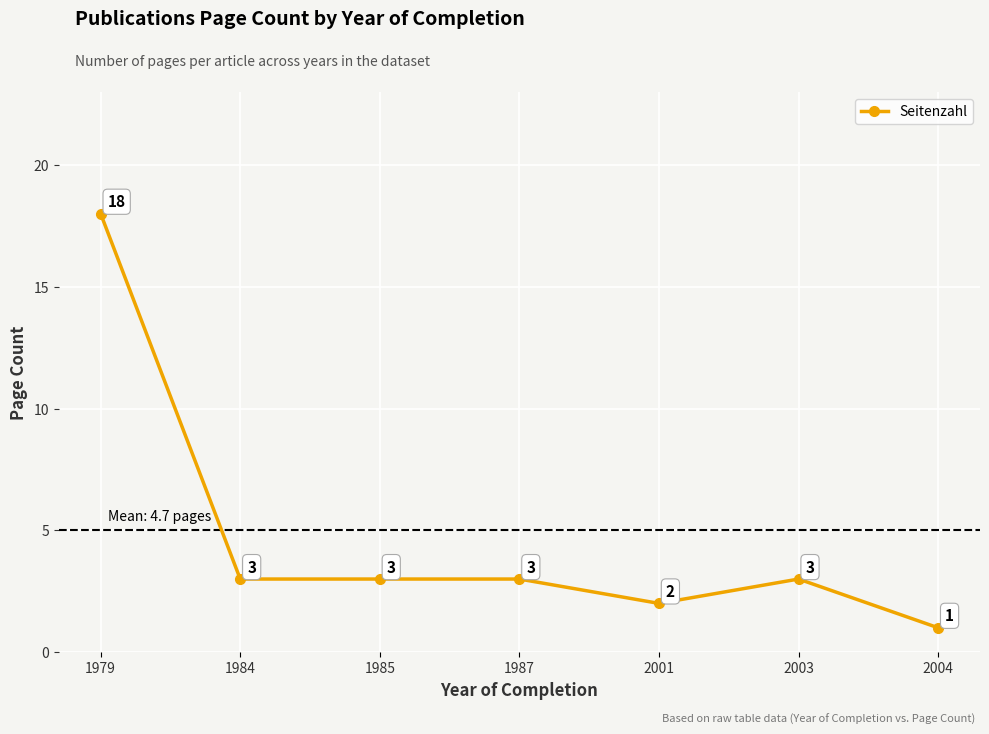

Count the number of categories in the chart.

7